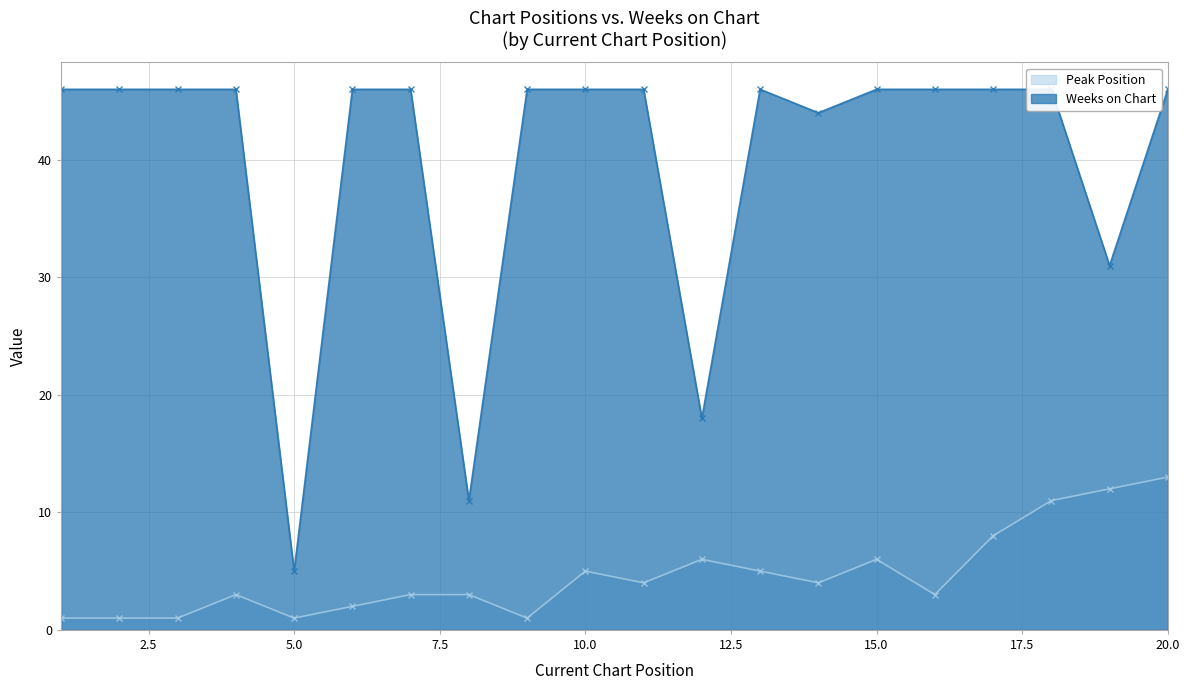

At which category does the chart reach its peak across all series?

1